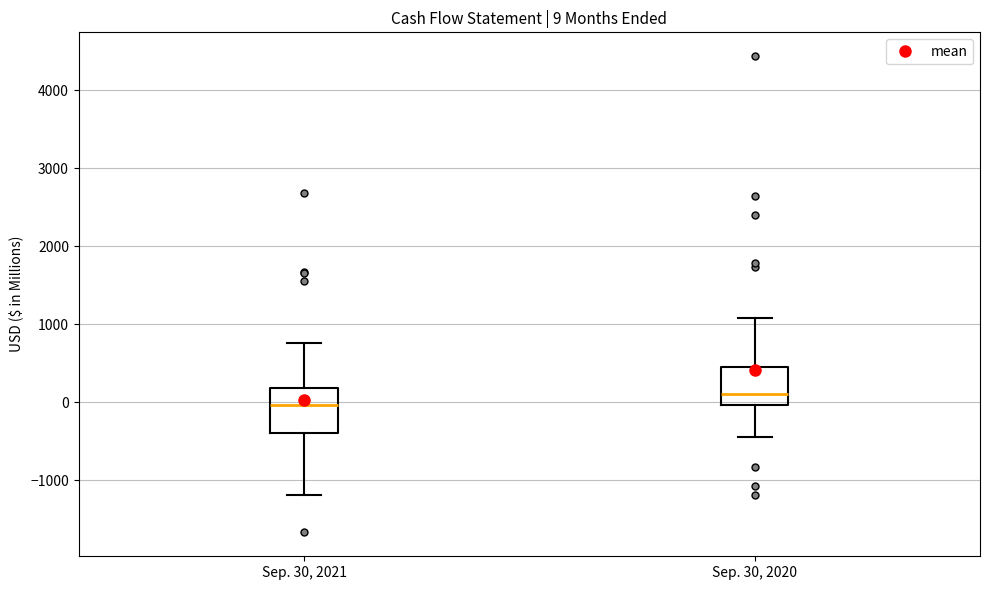

Which box has the highest median line?

Sep. 30, 2020